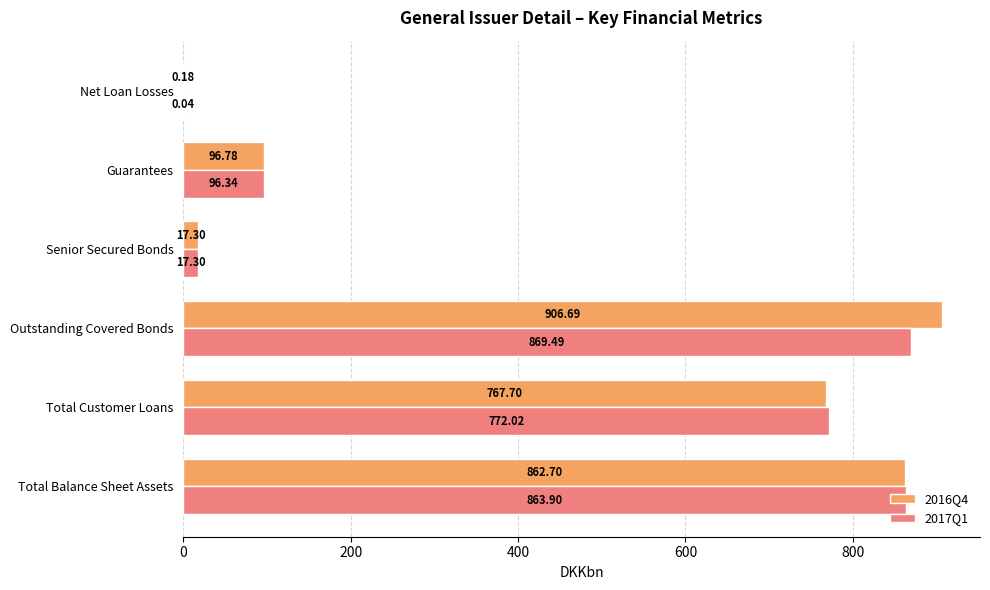

What is the total value across all series at Outstanding Covered Bonds?

1776.2